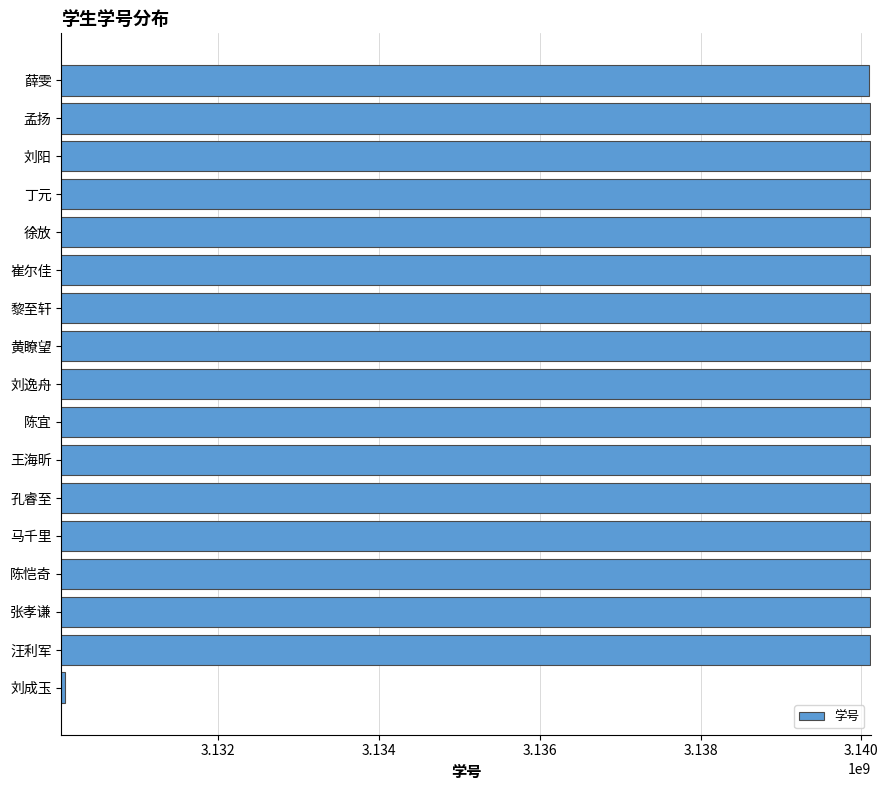

The value at 孔睿至 is 5170971161. True or false?

False